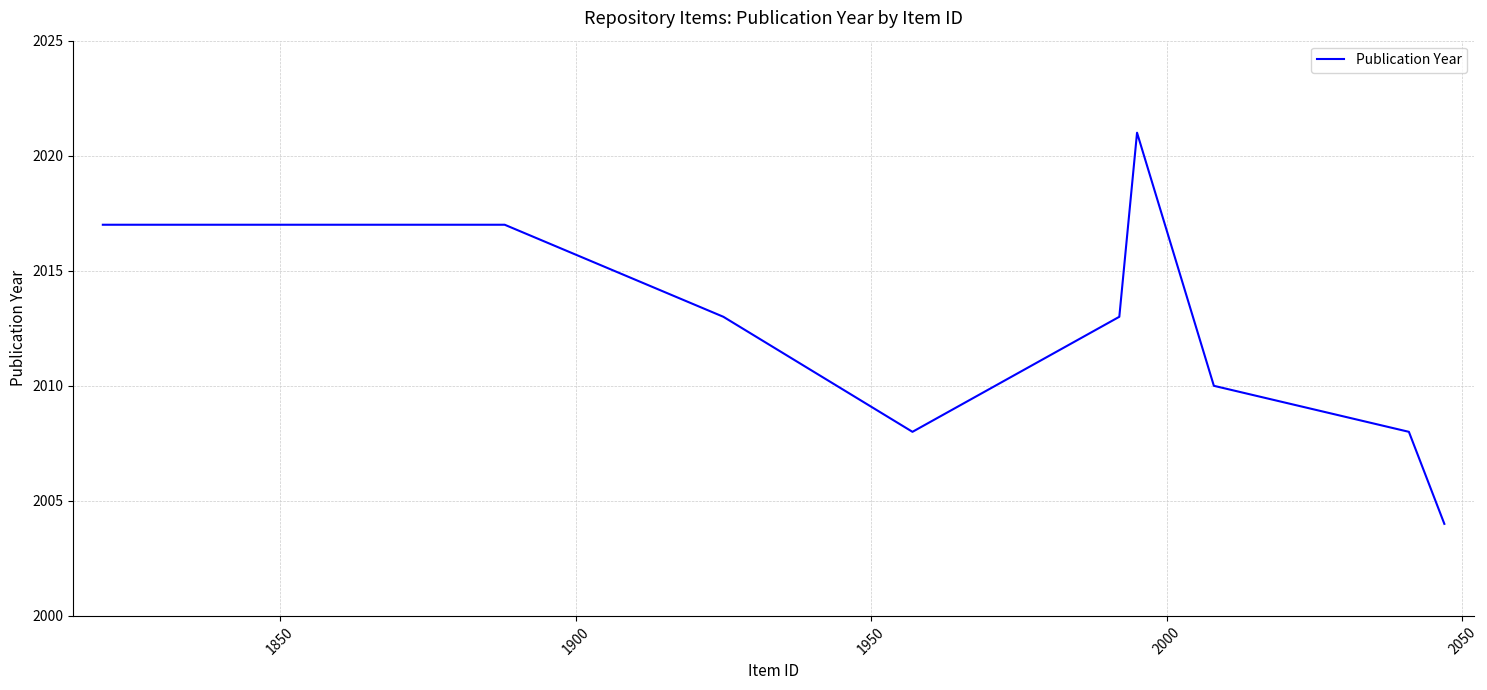

What is the sum of all values?

22145